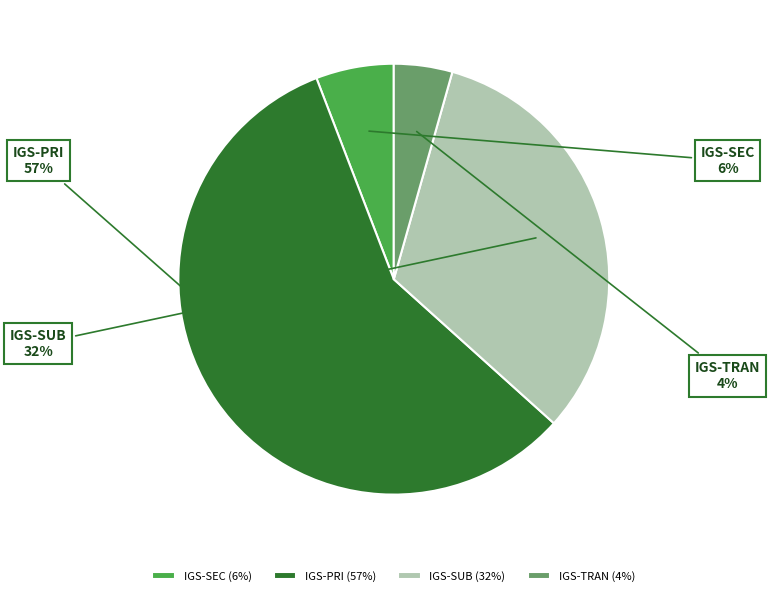

Count the number of slices in the pie.

4